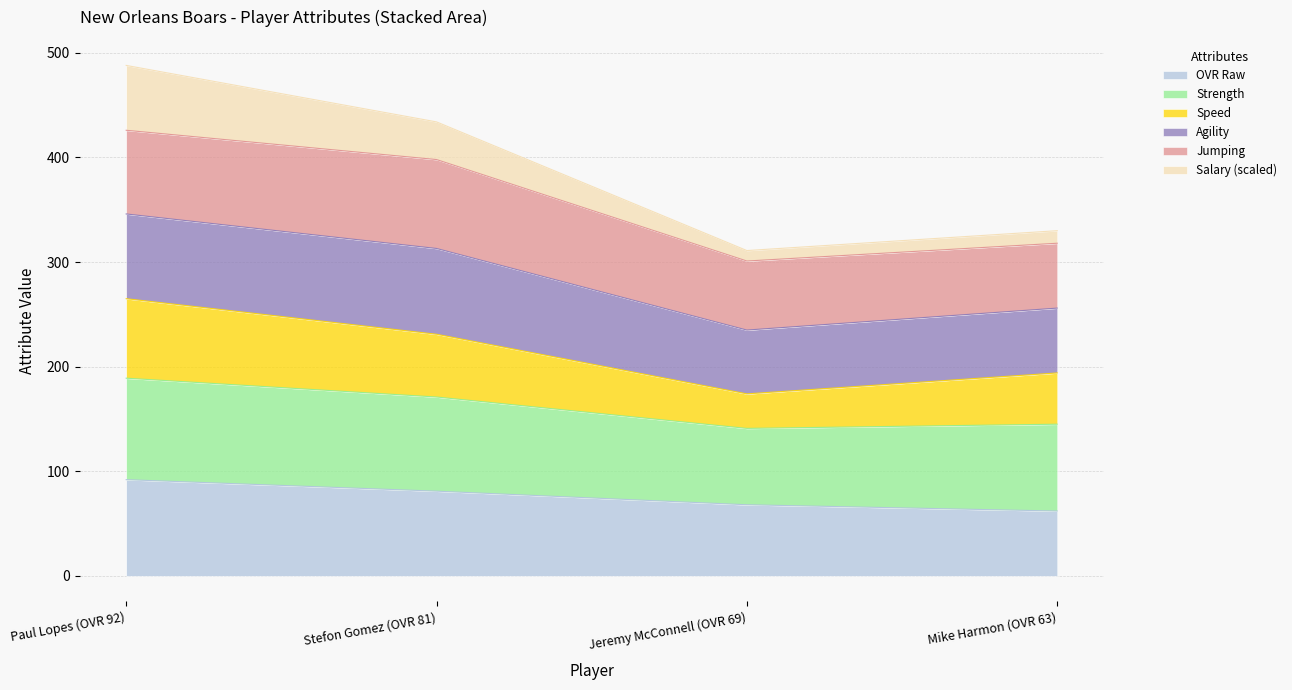

What is the difference between the ovr_raw values at Paul Lopes (OVR 92) and Mike Harmon (OVR 63)?

30